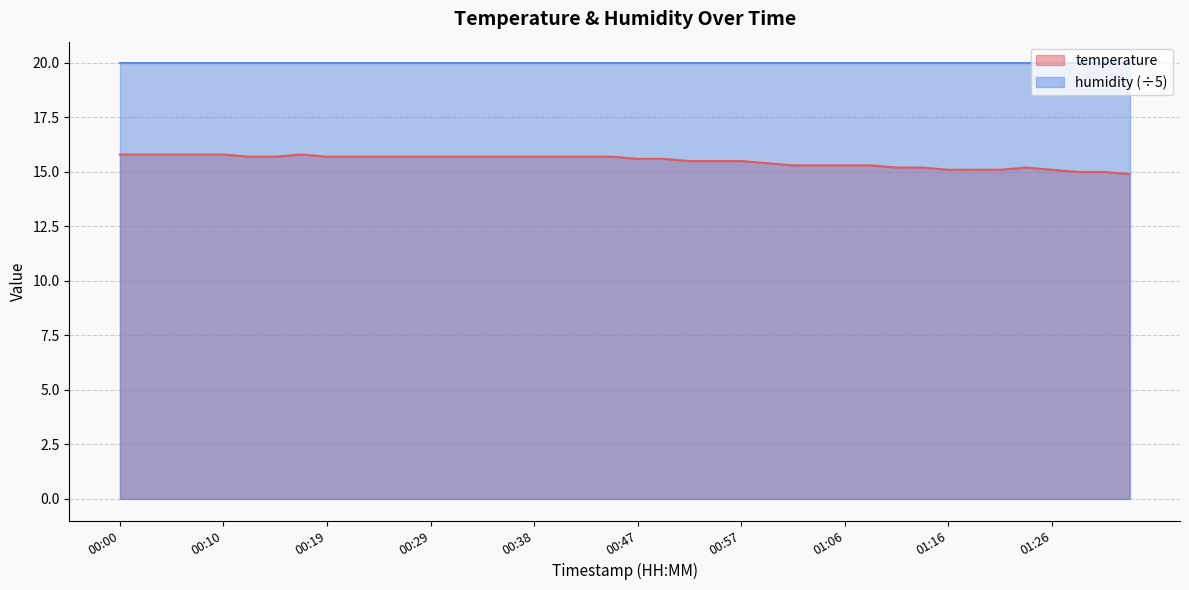

How many lines are shown in the chart?

2